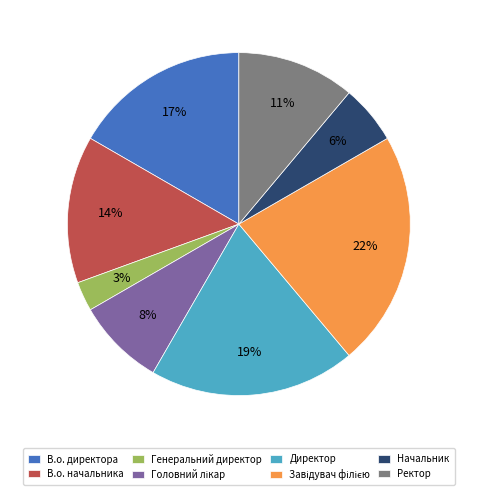

Is it true that Ректор is 3% of the pie?

False